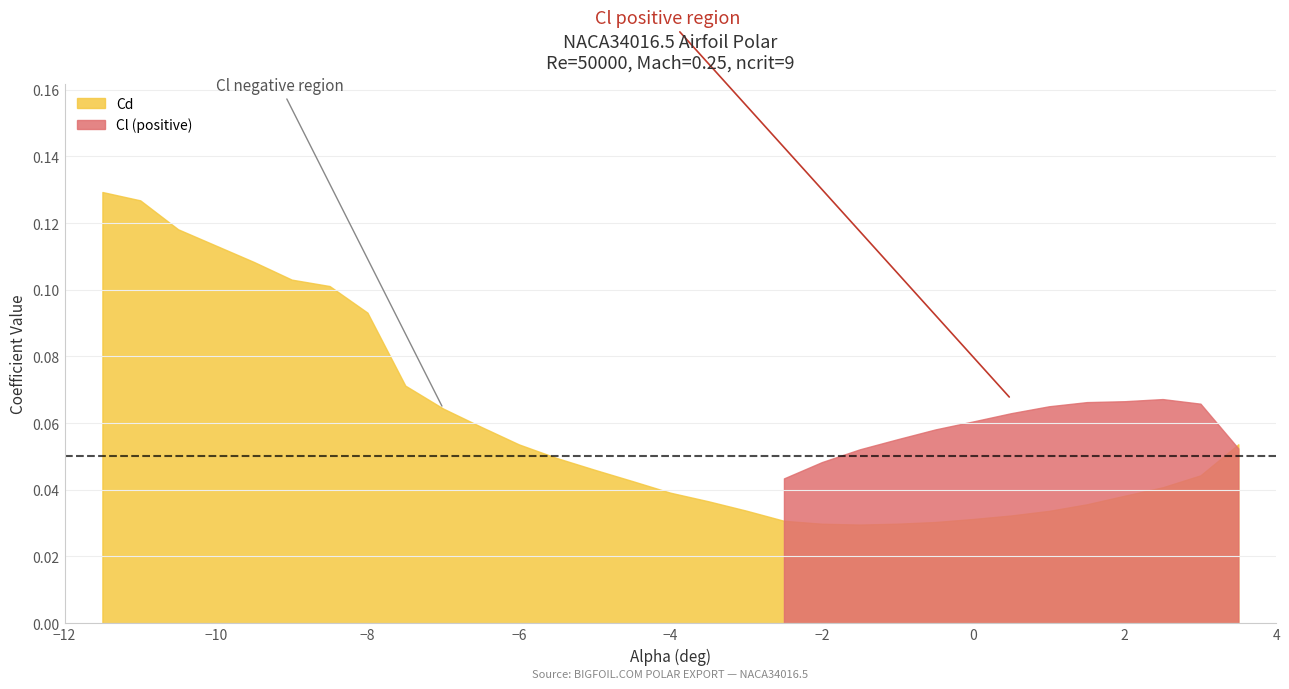

Is it true that alpha equals -5.5 at 11?

True